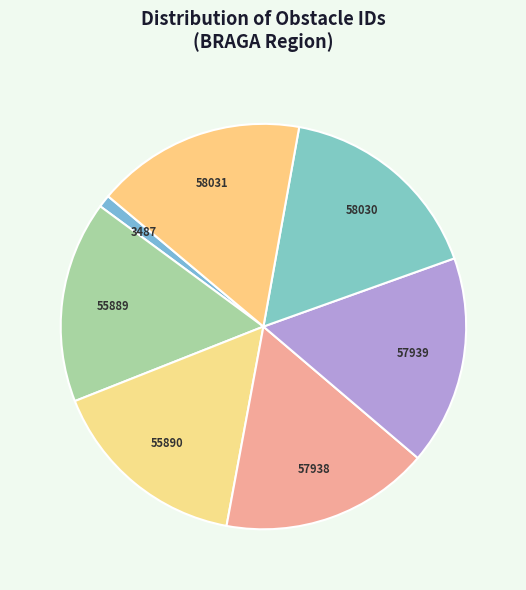

Count the number of slices in the pie.

7